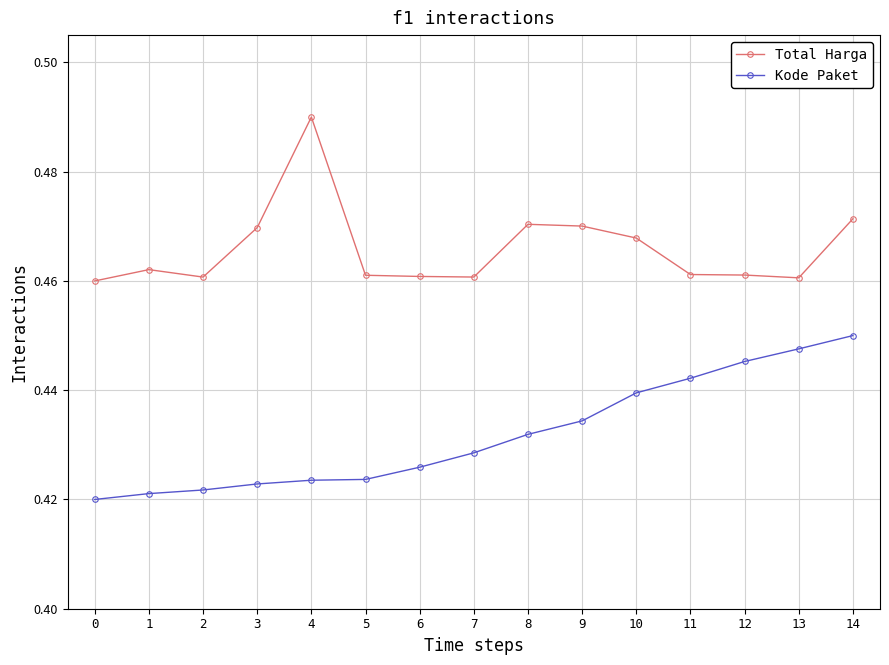

Count the Kode Paket values in the range 0 to 1.

15